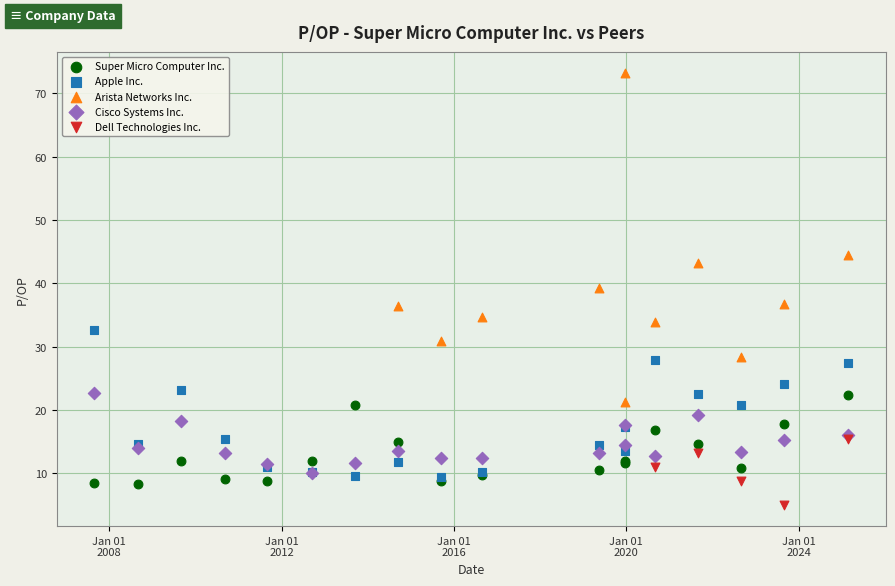

Which series reaches the minimum Y coordinate?

Dell Technologies Inc.